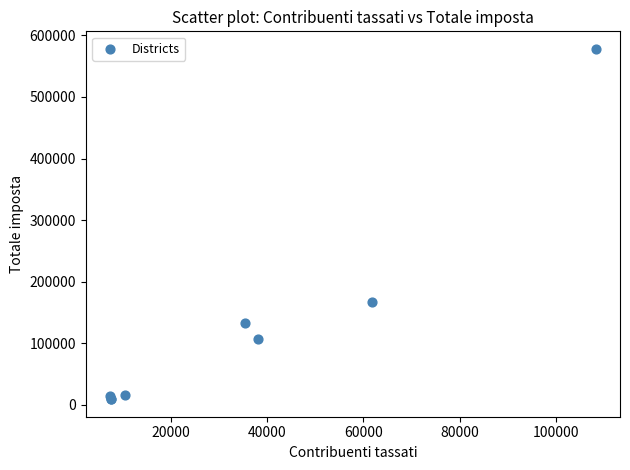

What Y value in the scatter plot is closest to 293626?

166882.6